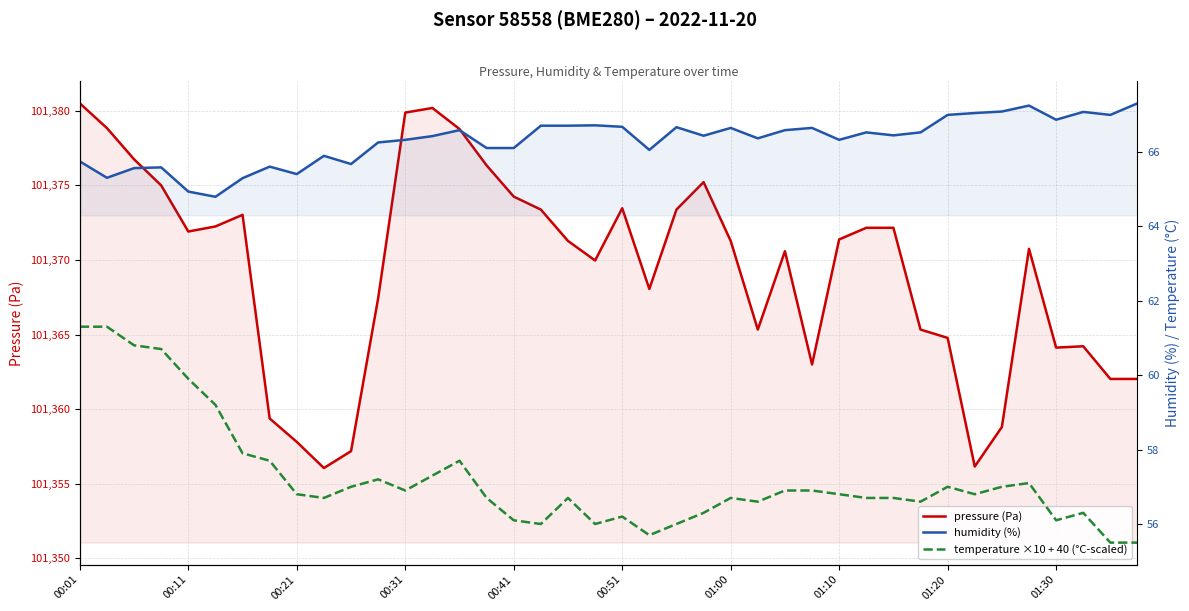

What is the total value across all series at 26?

101494.1